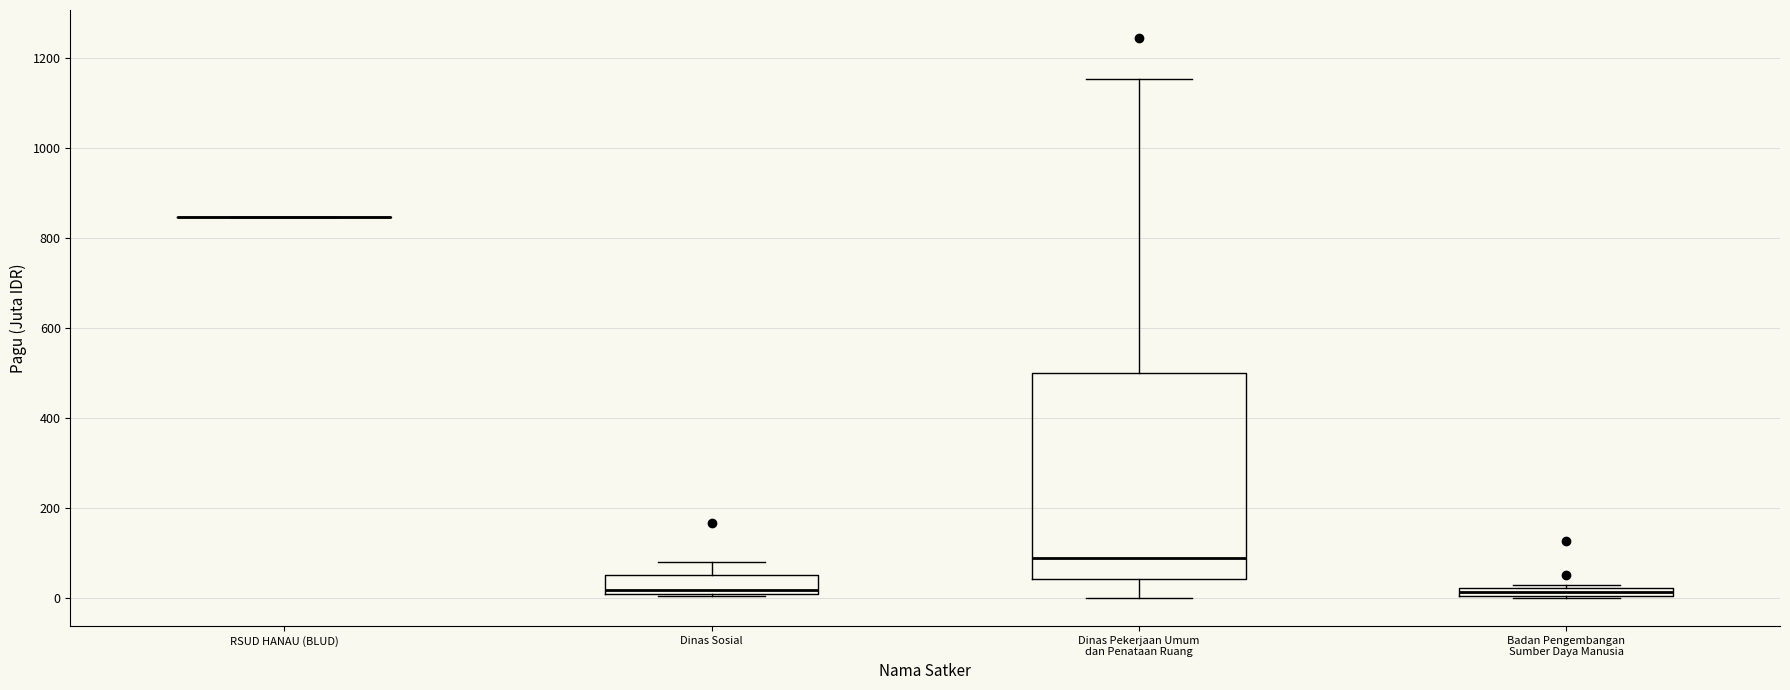

Where does the upper whisker of the box for Dinas Sosial end on the y-axis? The values are not printed on the chart, so give them approximately, as read against the axis.

80